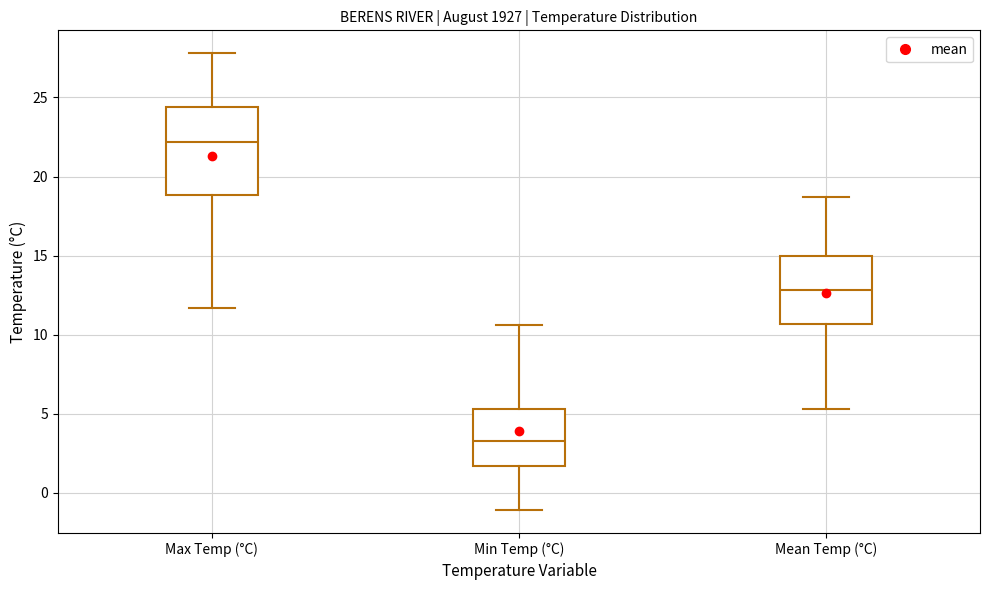

Comparing the boxes themselves (not the whiskers), which one is the tallest?

Max Temp (°C)